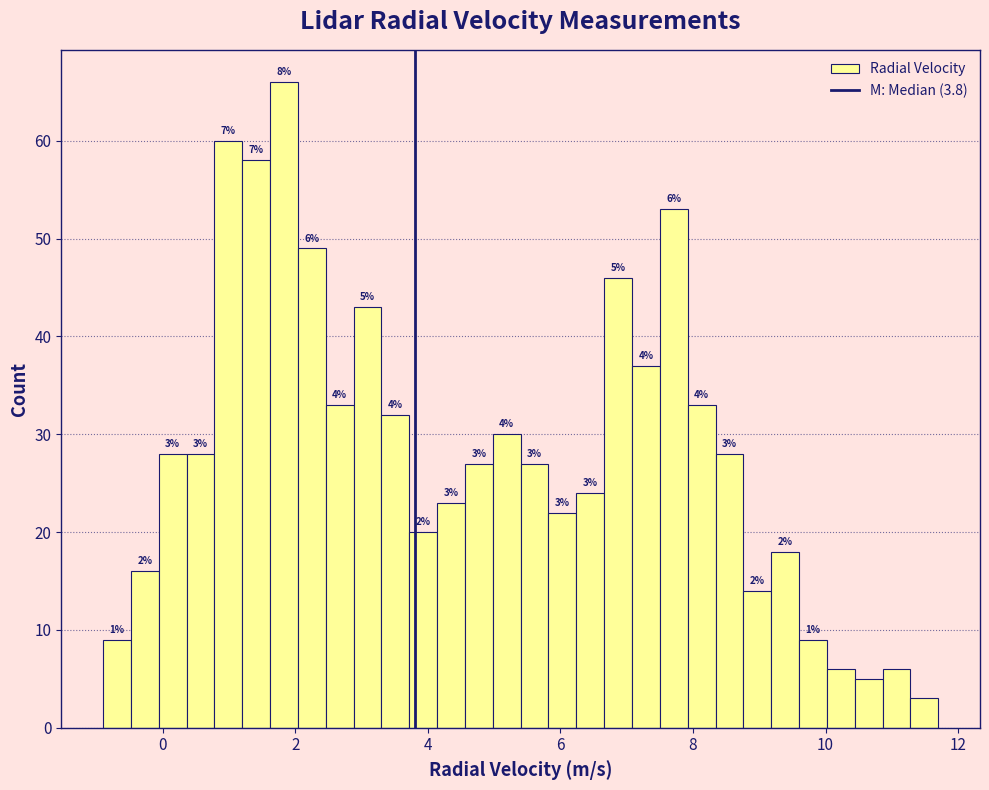

Around what value on the x-axis is the tallest bar? Give the approximate position of its centre, as read against the axis.

1.8